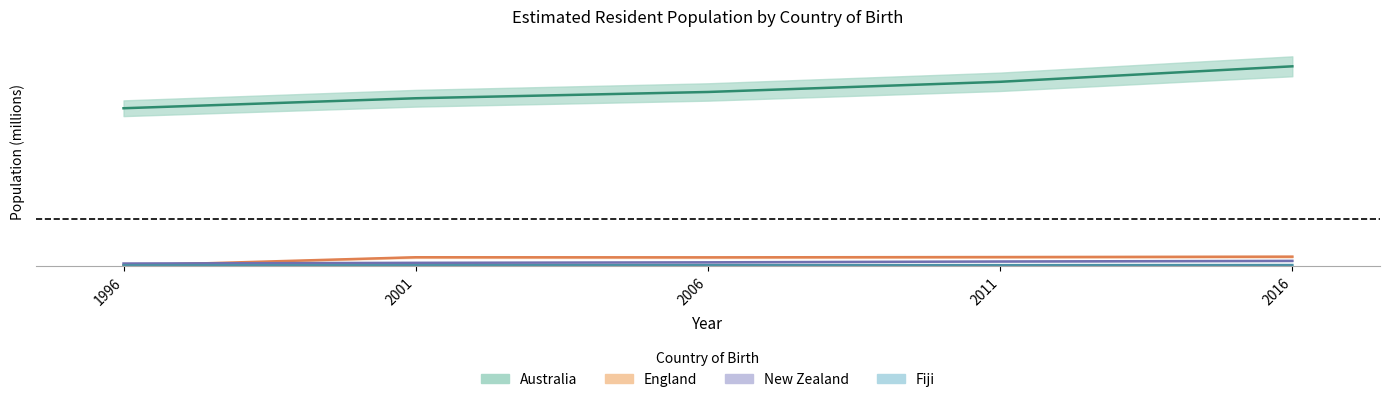

Between 2006 and 1996, which is larger?

2006